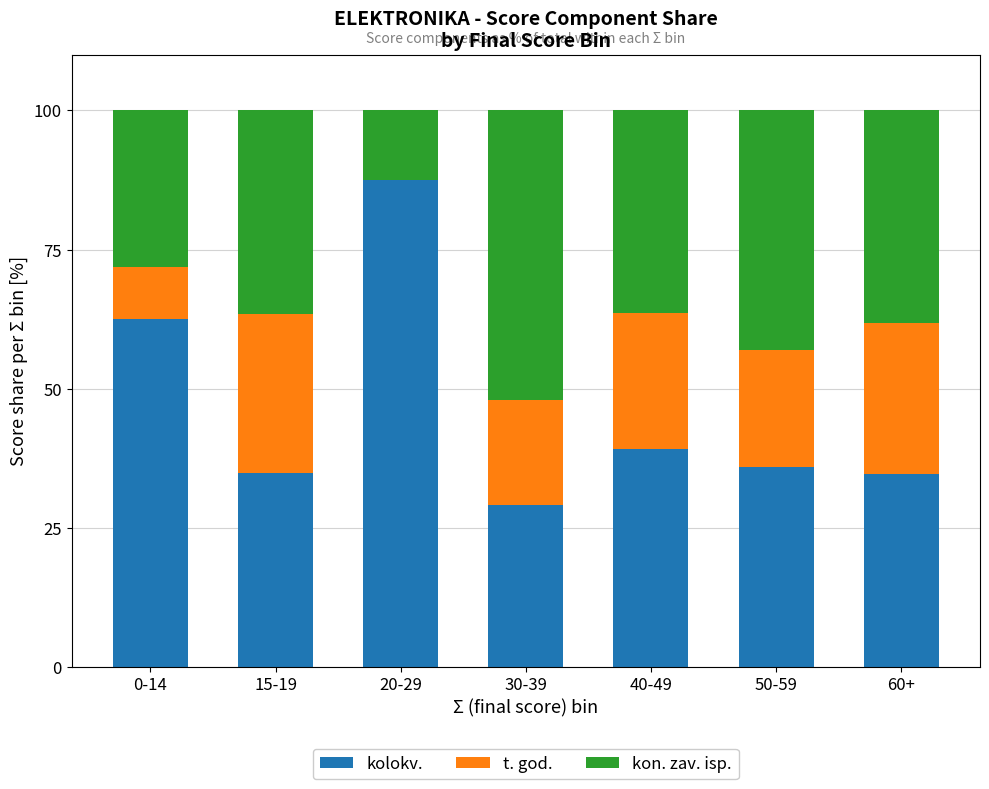

What is the total value across all series at 30-39?

100.0